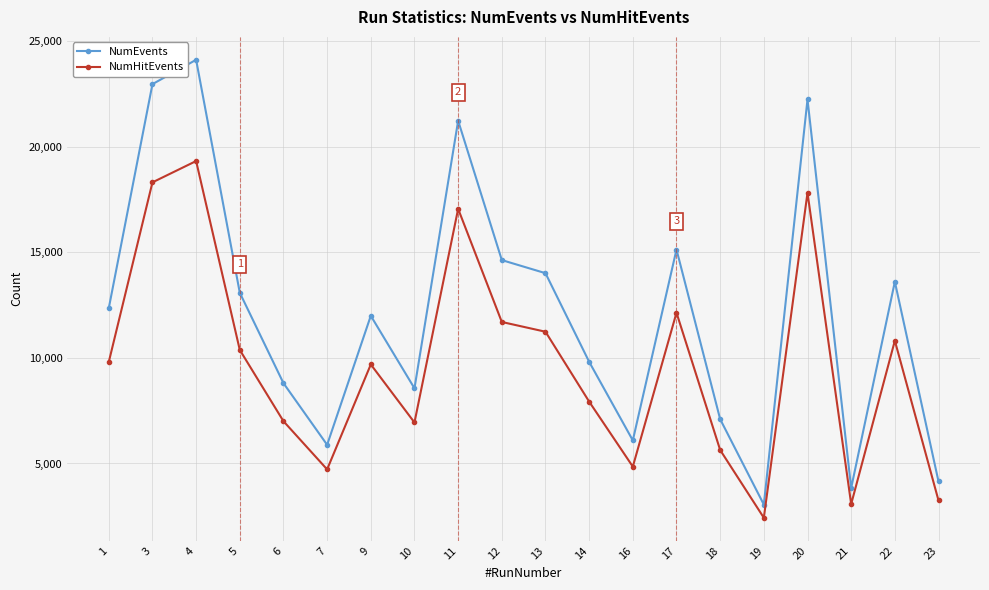

What are all the series names shown in the legend?

NumEvents, NumHitEvents